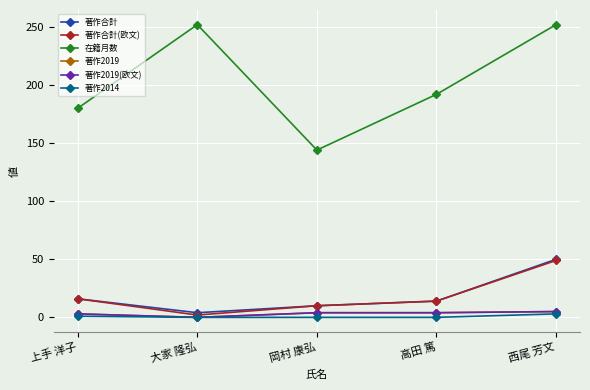

Which category has the highest value in the 著作2019 series?

西尾 芳文